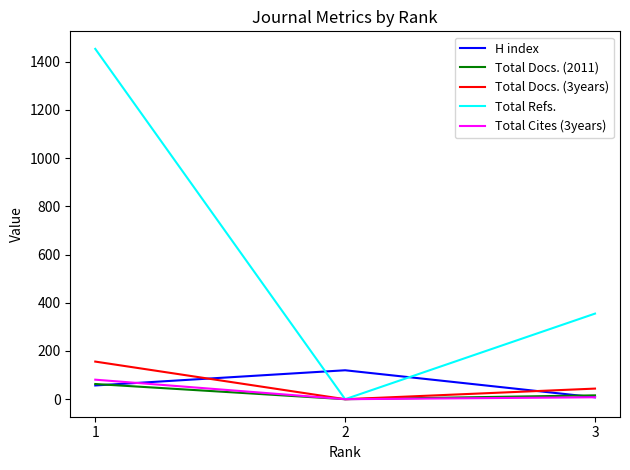

Between 1 and 2, which series saw the biggest shift?

Total Refs.